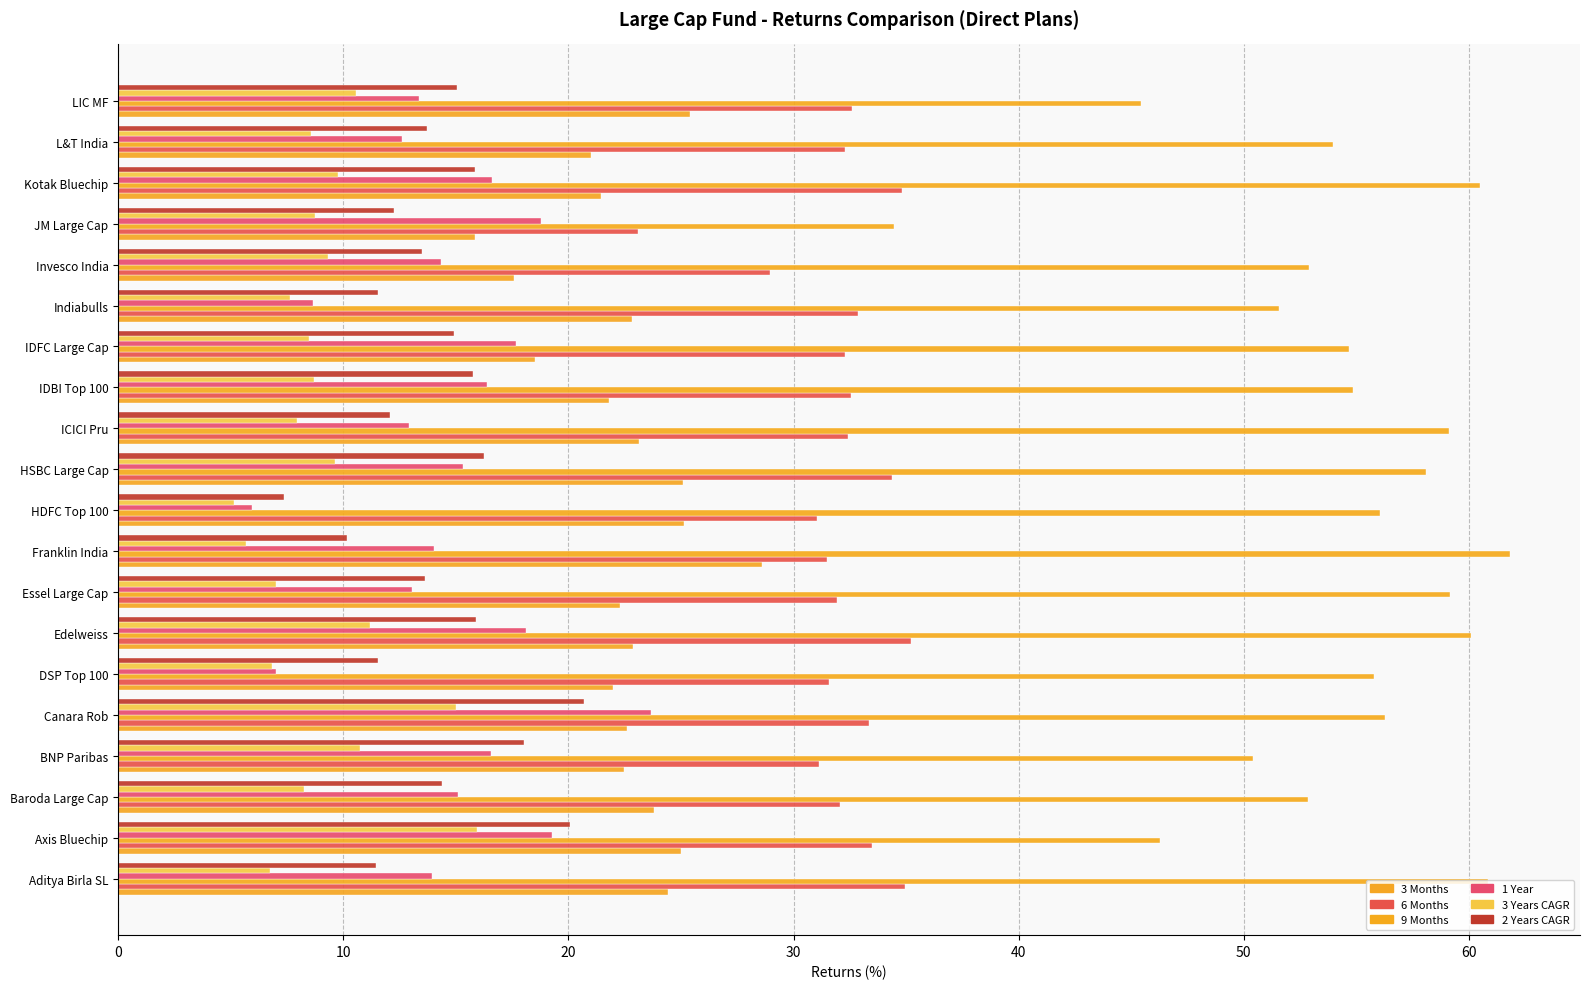

How many categories are shown in the chart?

20